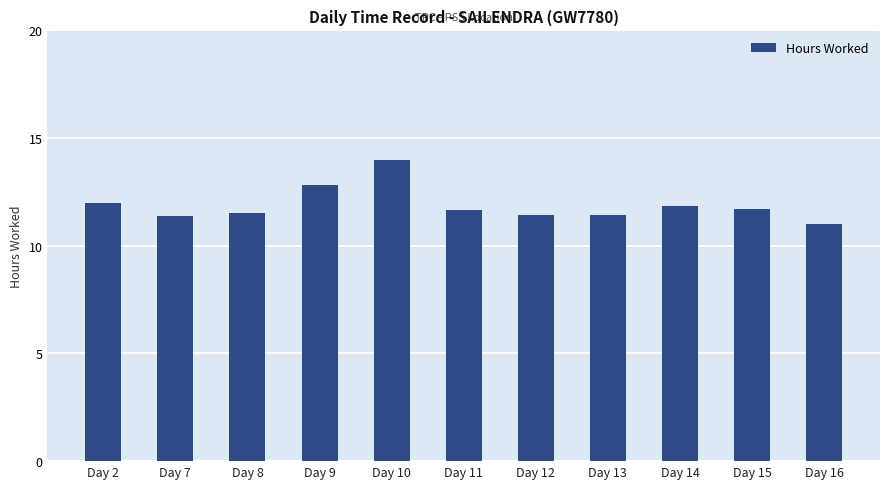

What is the difference between the values at Day 2 and Day 16?

1.0